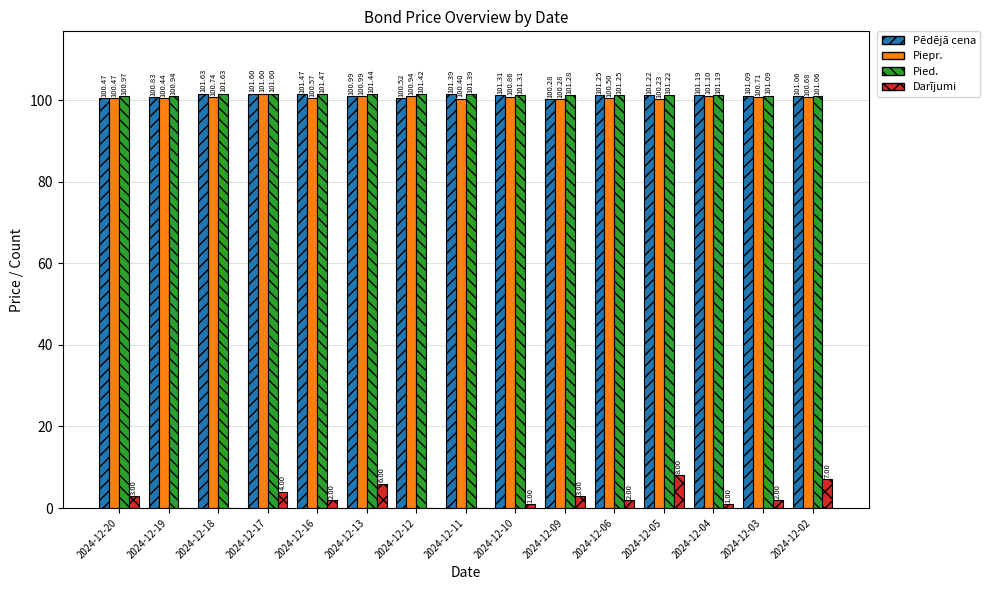

Which series has the widest spread of values?

Darījumi